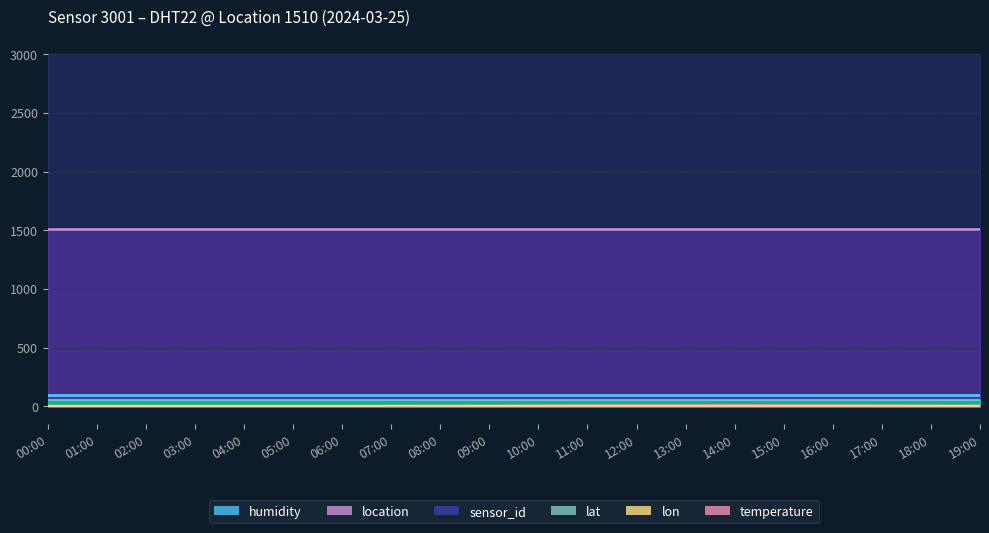

How many distinct data groups are displayed?

6